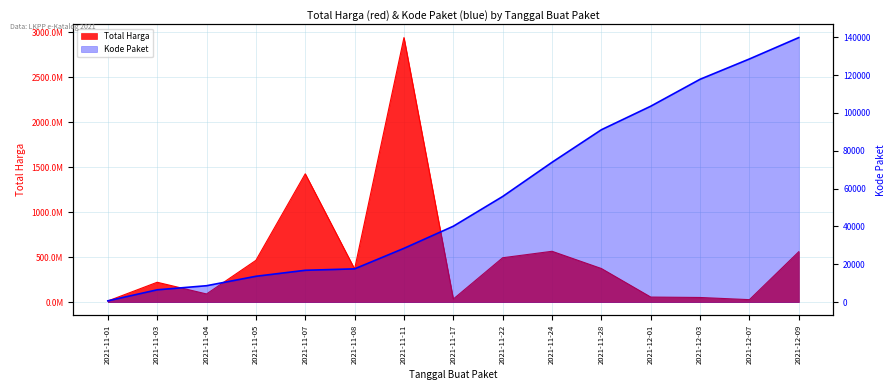

Is it true that Kode Paket equals 675 at 2021-11-01?

True